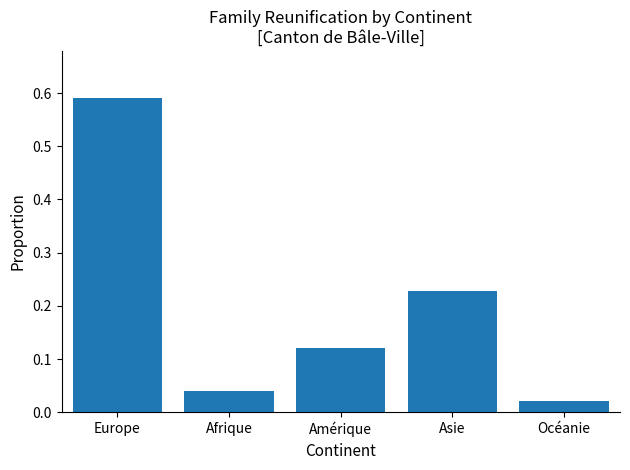

List the labels in order of value, smallest first.

Océanie, Afrique, Amérique, Asie, Europe